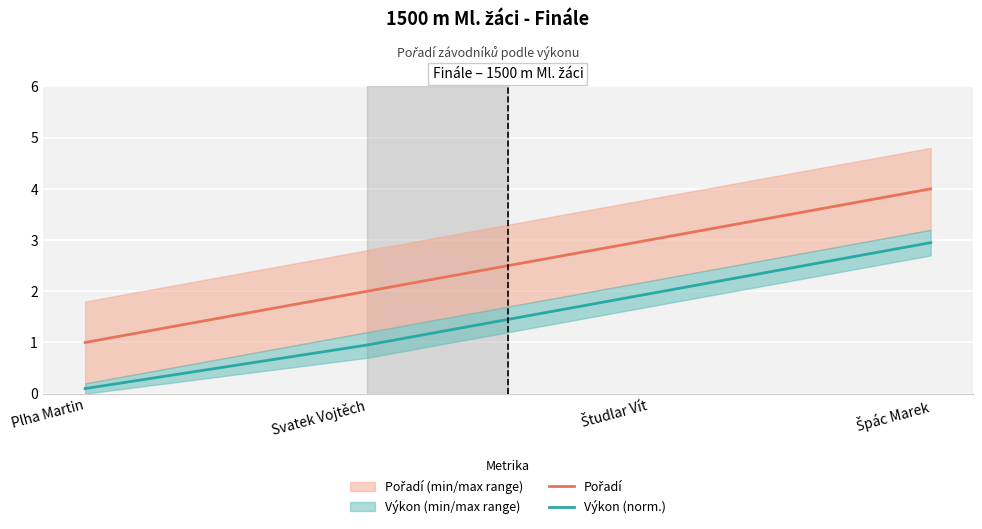

True or false: Výkon (norm.) and Pořadí intersect in this chart.

False